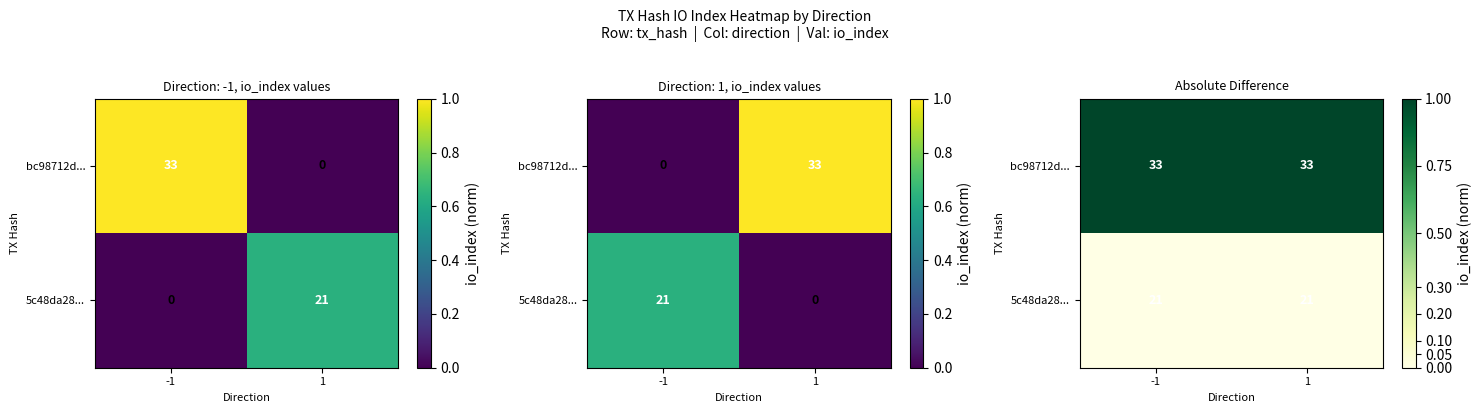

List the series in order of their overall mean, highest first.

bc98712d..., 5c48da28...